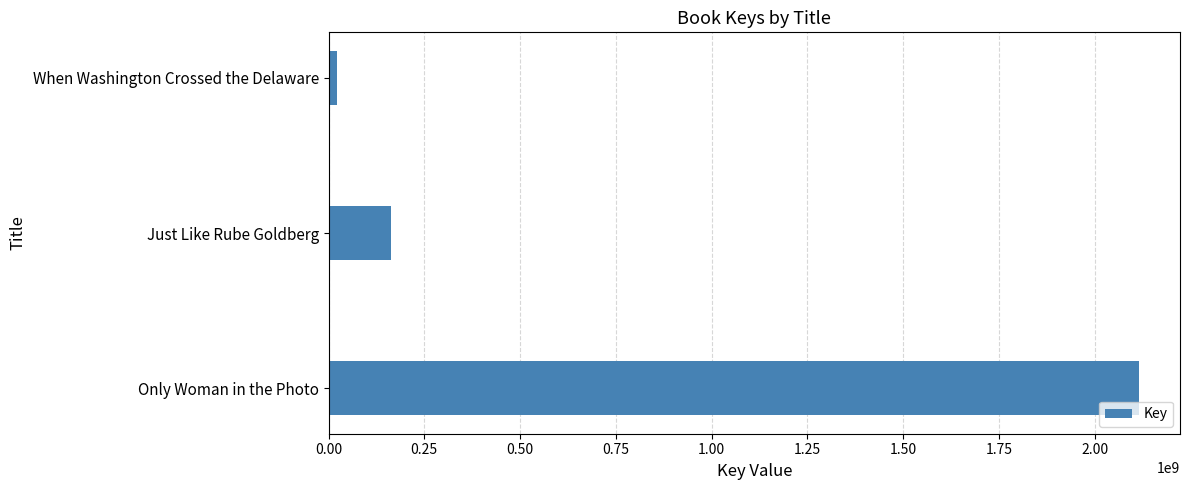

List the labels in order of value, smallest first.

When Washington Crossed the Delaware, Just Like Rube Goldberg, Only Woman in the Photo